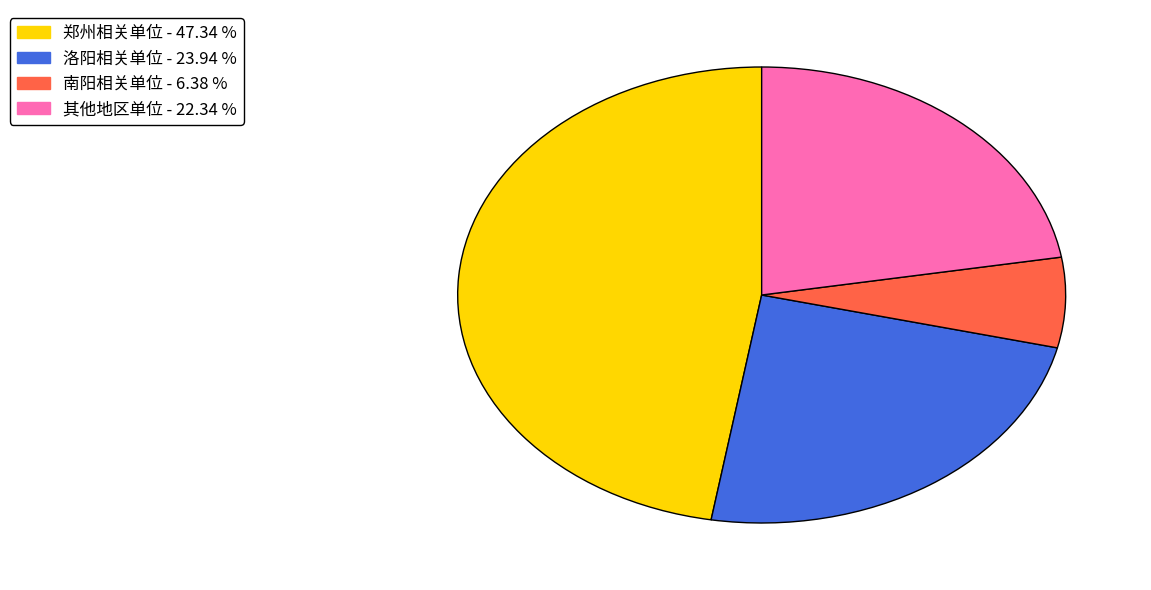

Is there a majority slice in this chart?

No